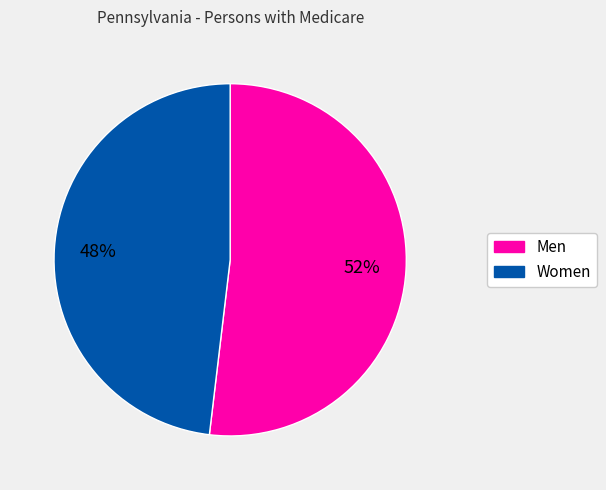

How many slices are in this pie chart?

2